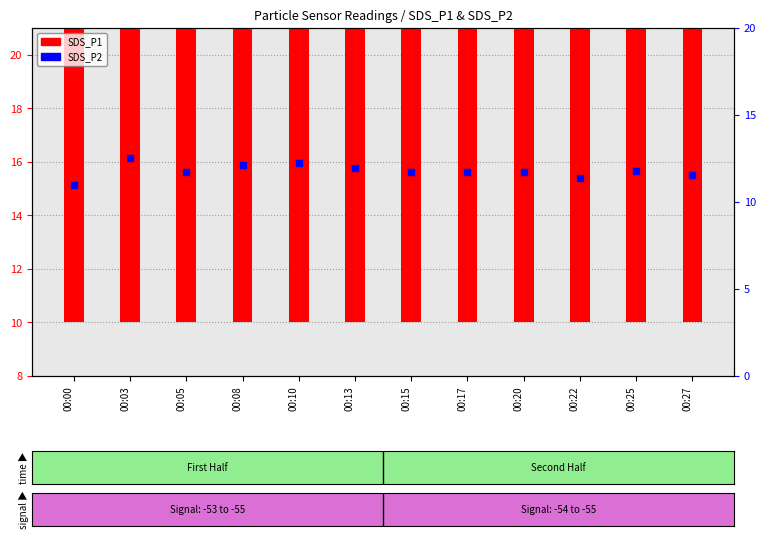

Which series has the largest total across all categories?

SDS_P1